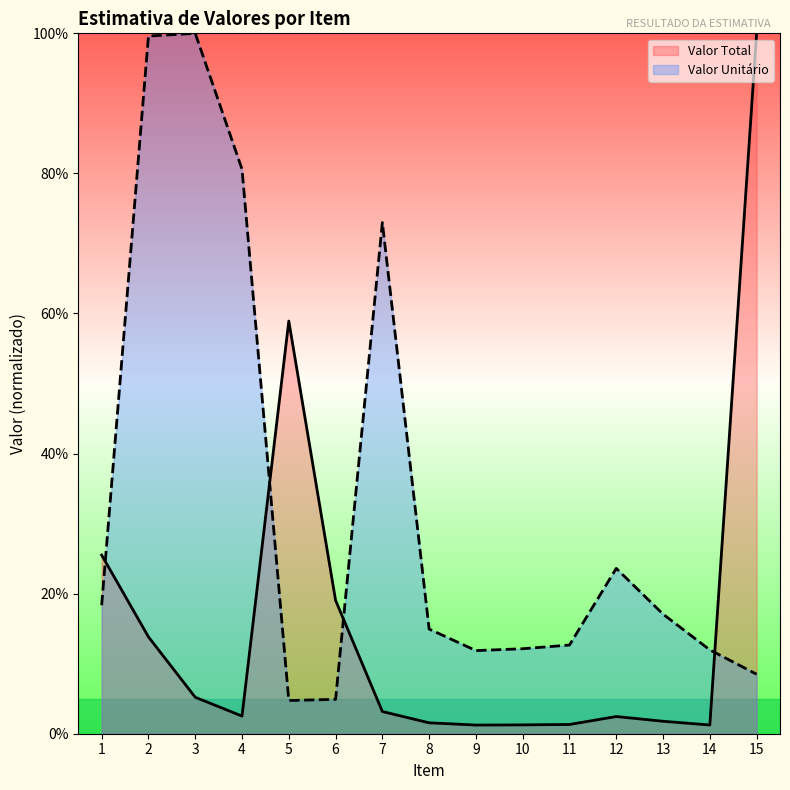

Is it true that Valor Unitário equals 20.7 at 9?

False